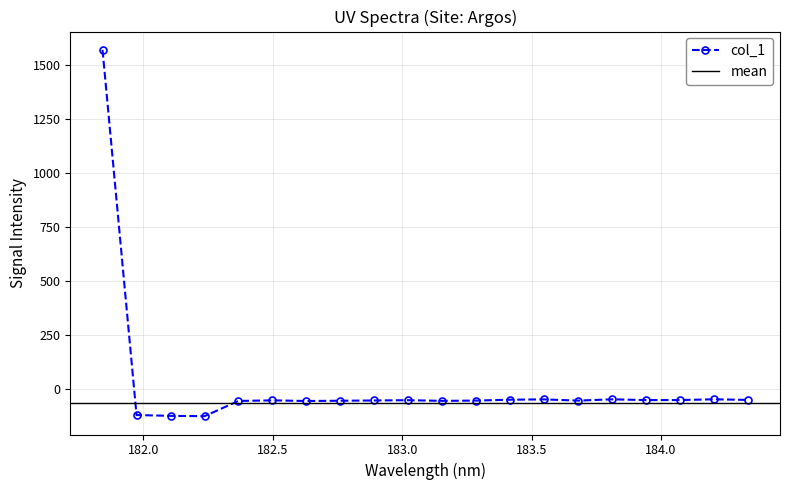

What is the label of the 4th point from the left?

182.2359681898